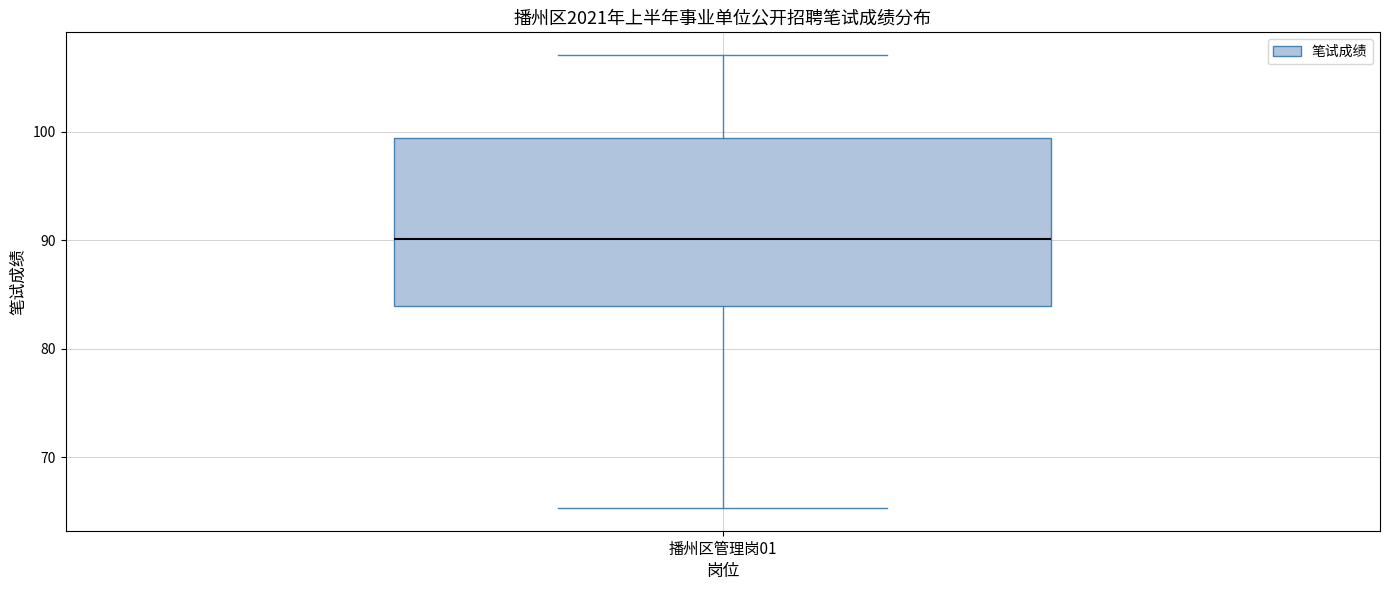

Read this box plot against the y-axis: the position of the median line, the range covered by the box, and the ends of both whiskers. The values are not printed on the chart, so give them approximately, as read against the axis.

median 90, box 84 to 99, whiskers 65 to 107